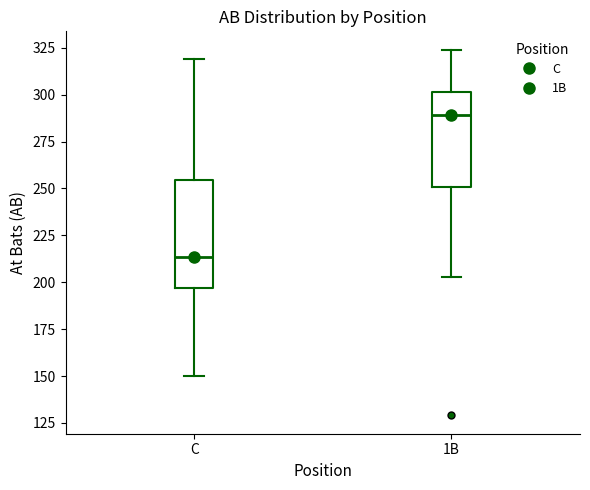

Which box's median line is the lowest?

C